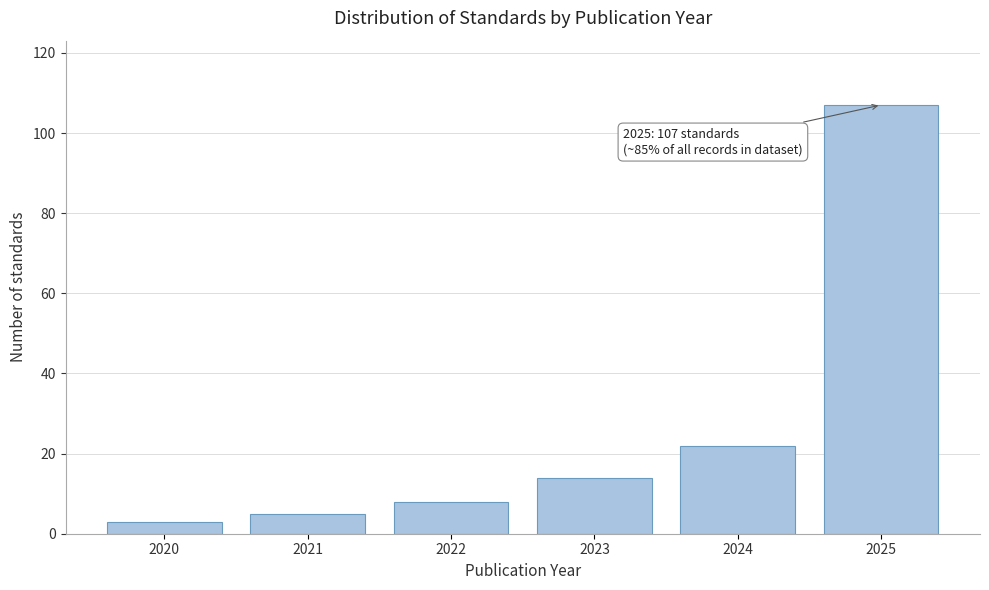

Reading left to right, extract all data points from this chart.

2020=3	2021=5	2022=8	2023=14	2024=22	2025=107